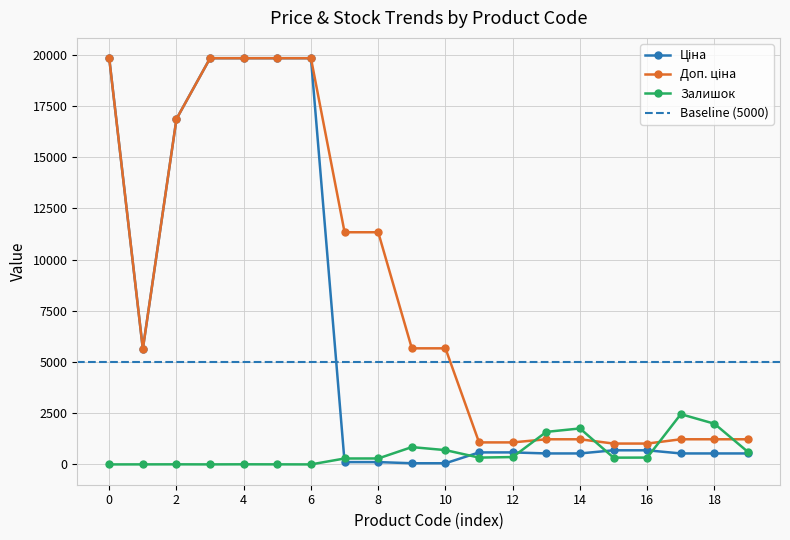

How many lines are shown in the chart?

3